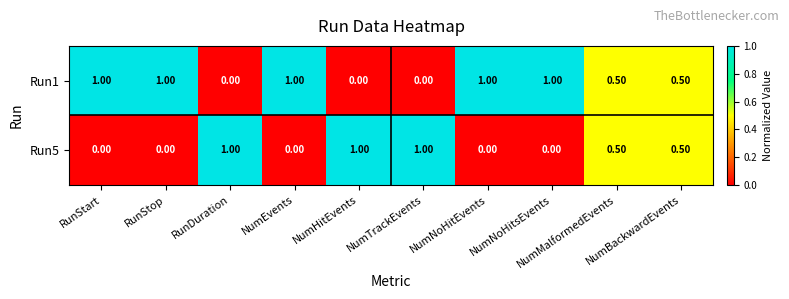

List the series in order of their overall mean, lowest first.

Run5, Run1